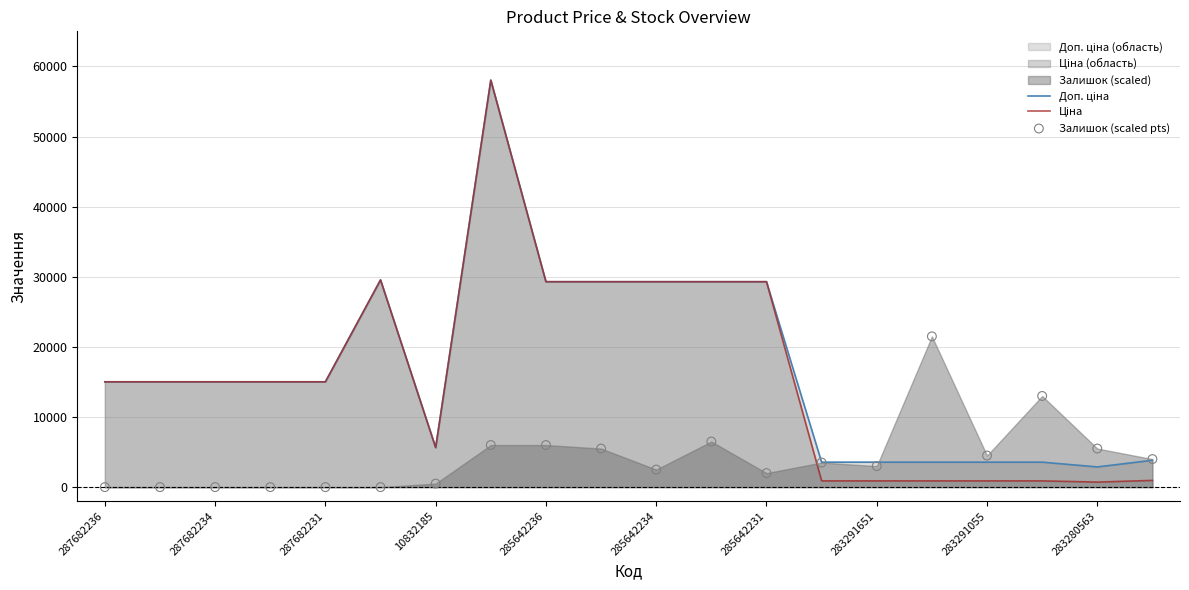

What is the total value across all series at 17?

17449.7